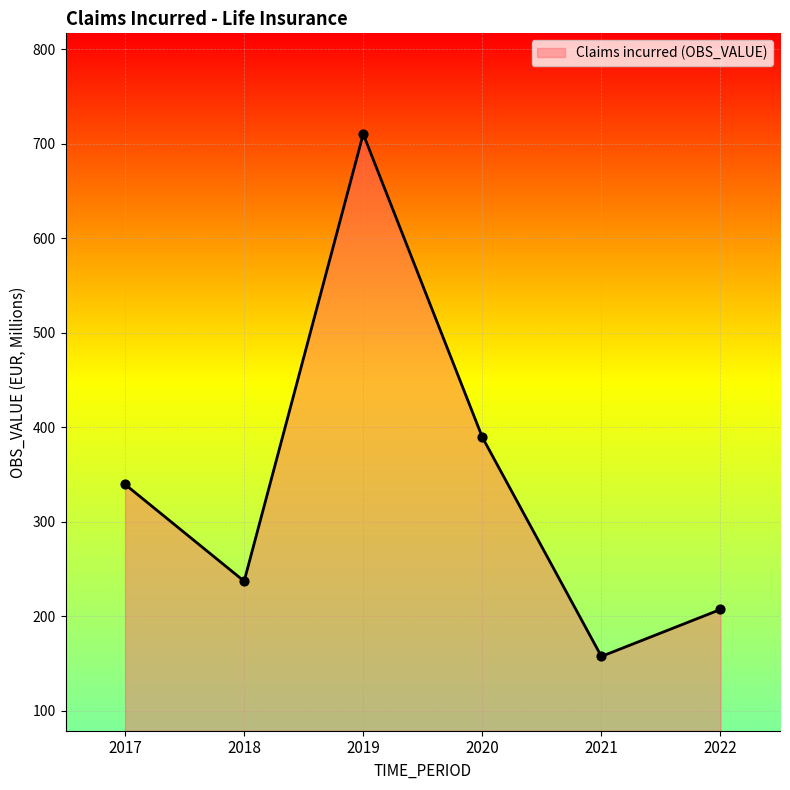

What is the ratio of the value at 2020 to the value at 2018?

1.6